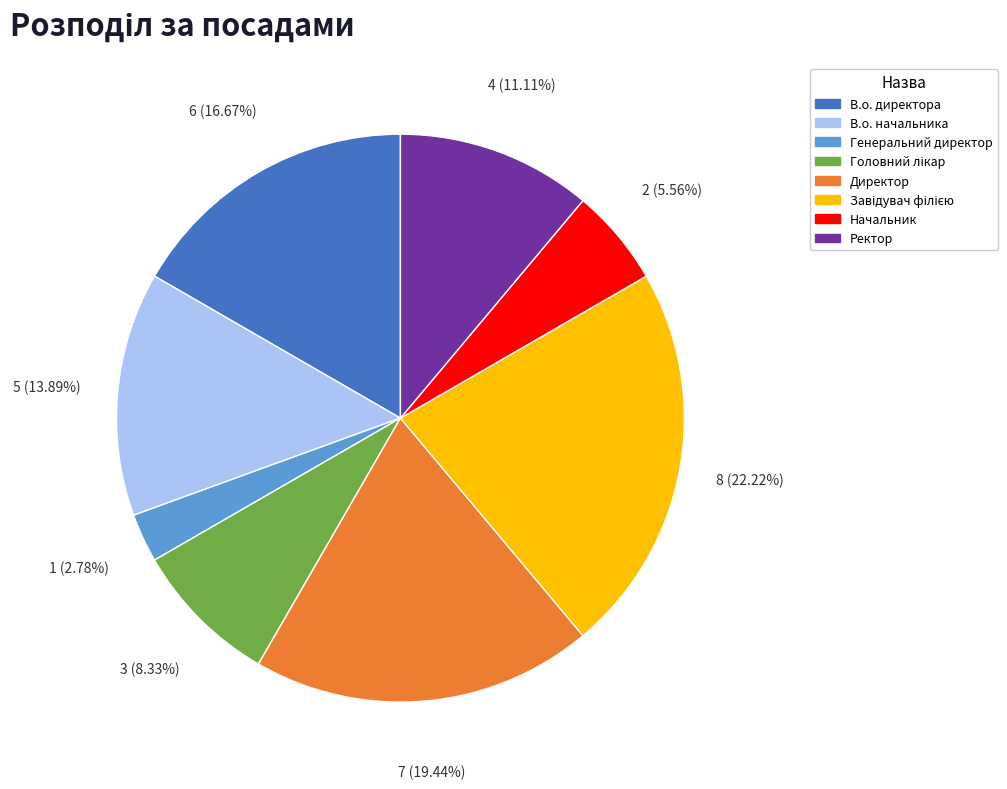

Do Директор and Ректор together represent more than half of the pie?

No